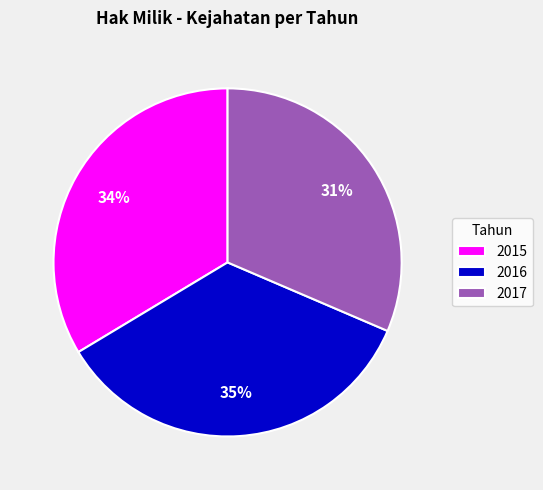

Is there a majority slice in this chart?

No